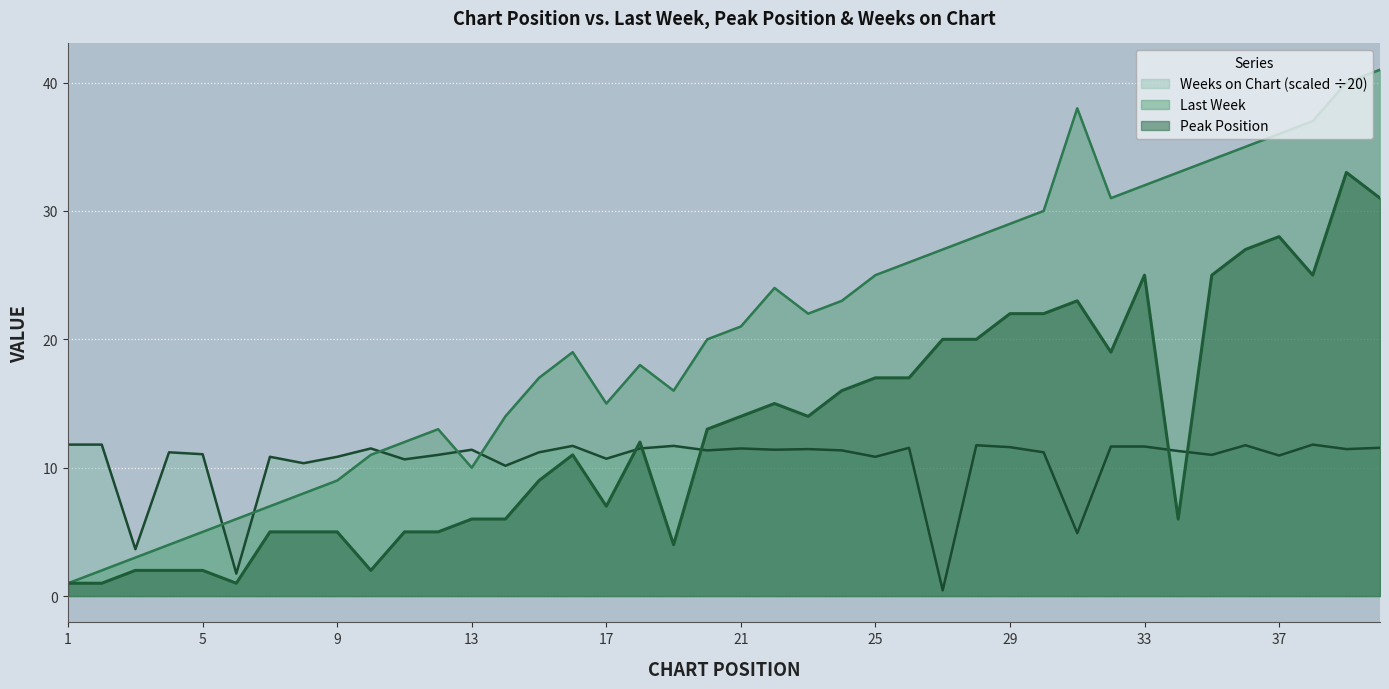

Read the Peak Position value at 20.

13.0